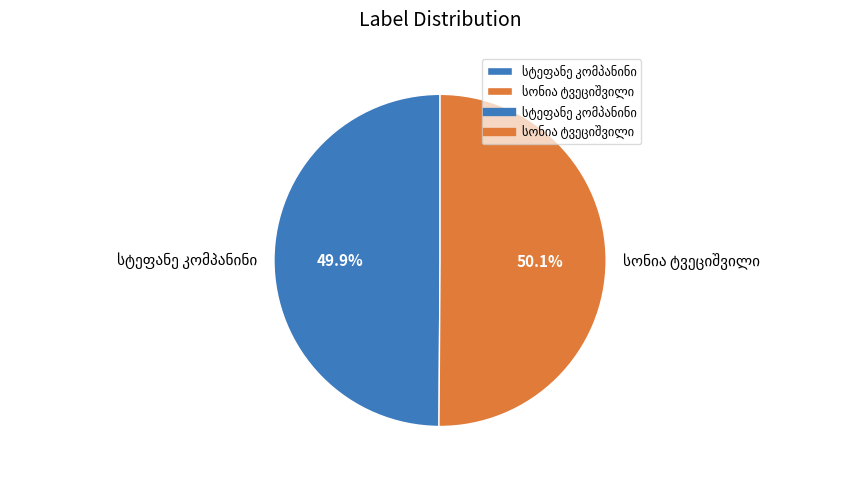

Is there any slice that represents more than half of the pie?

Yes